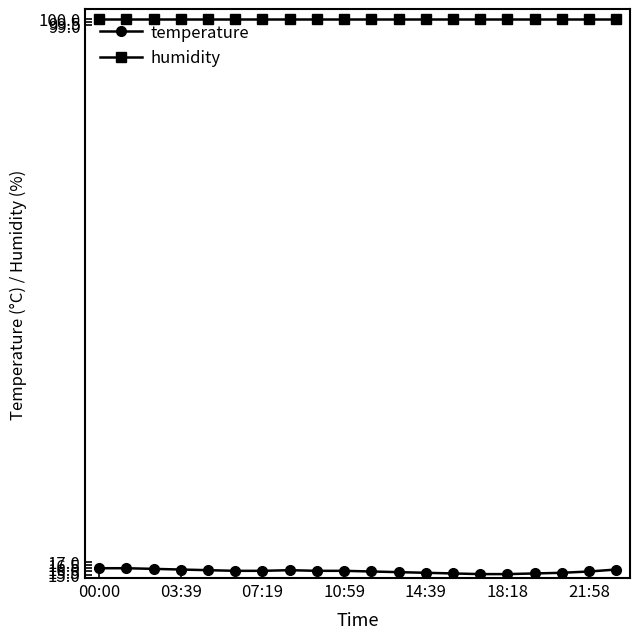

What is the minimum value for humidity?

99.9